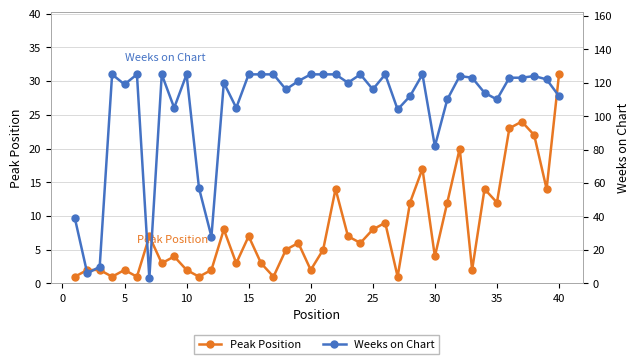

What is the maximum value for Peak Position?

31